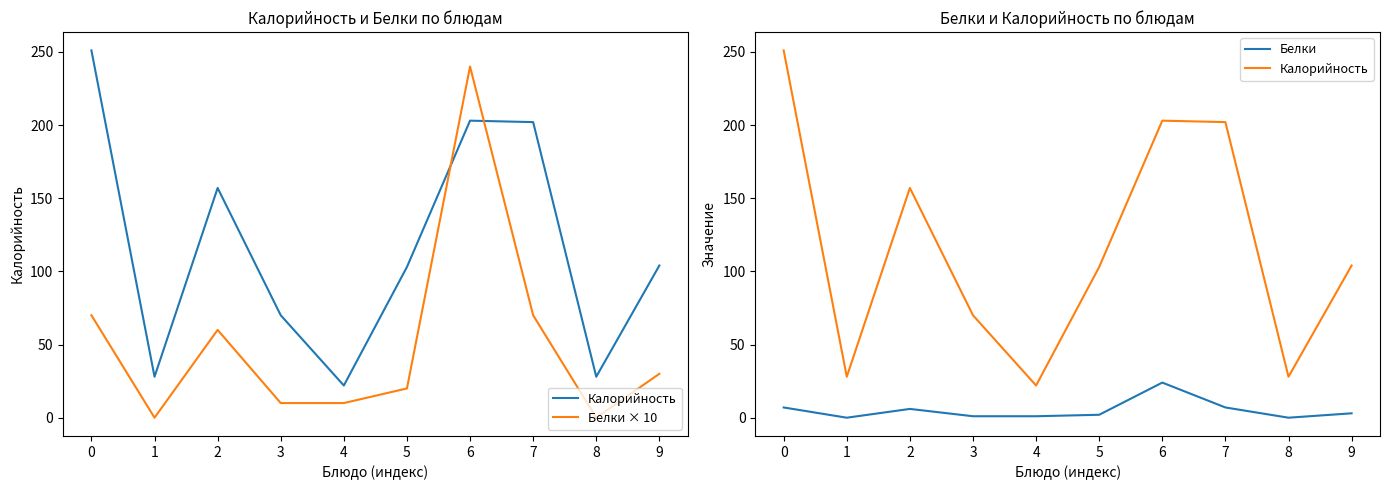

What is the maximum value shown in the chart?

251